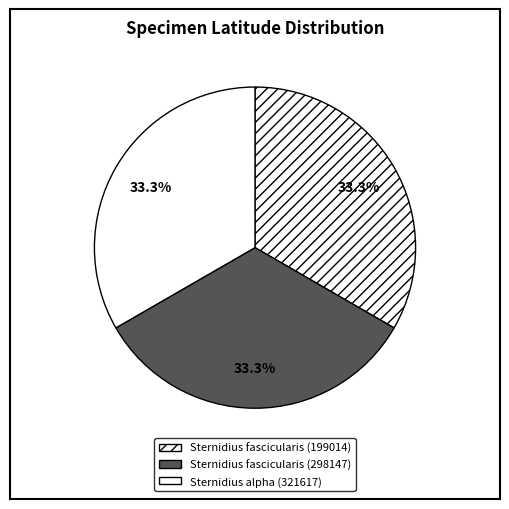

Is there a majority slice in this chart?

No